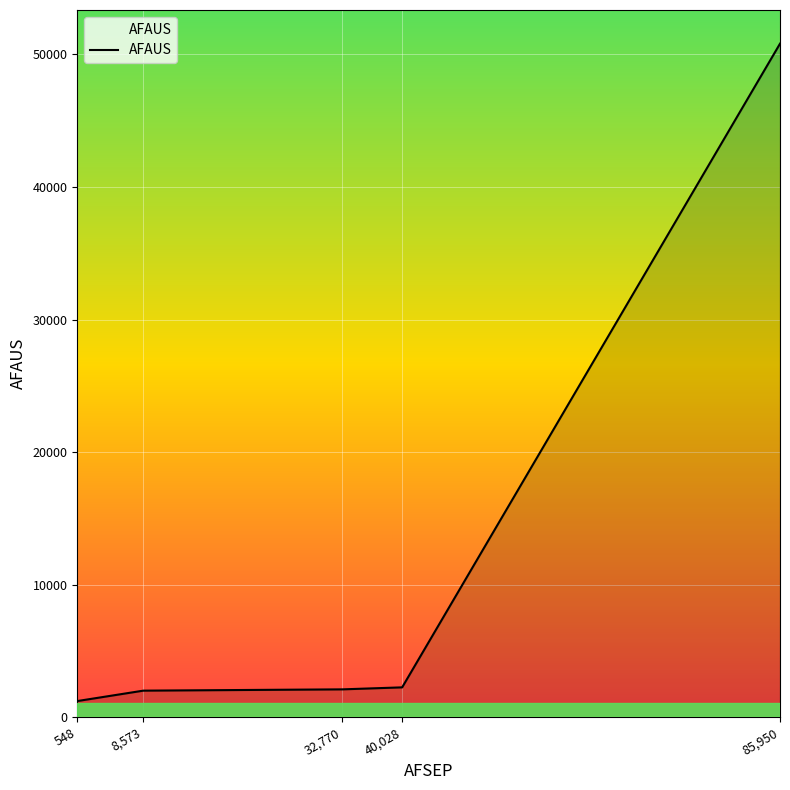

Which category has the highest value across all series?

85,950